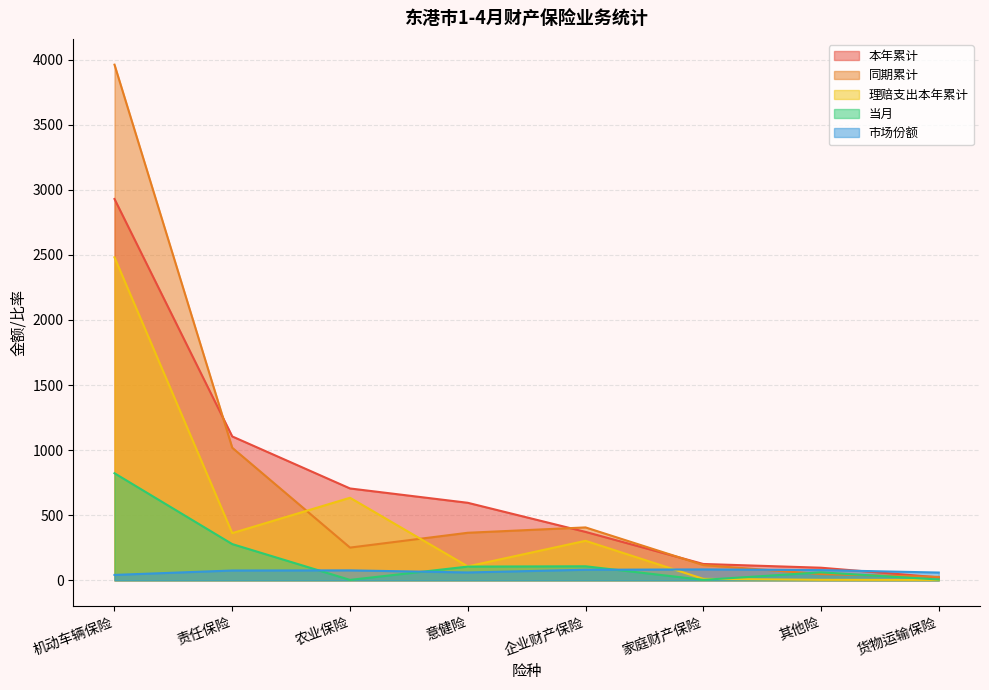

Reading right to left, transcribe all the data shown in this chart.

本年累计: 货物运输保险=22.4	其他险=96.7	家庭财产保险=125.5	企业财产保险=371.9	意健险=595.4	农业保险=705.5	责任保险=1105.0	机动车辆保险=2928.8
同期累计: 货物运输保险=26.4	其他险=47.7	家庭财产保险=117.2	企业财产保险=406.3	意健险=365.2	农业保险=251.3	责任保险=1018.2	机动车辆保险=3960.4
市场份额: 货物运输保险=59.6	其他险=78.5	家庭财产保险=83.6	企业财产保险=81.1	意健险=60.3	农业保险=76.3	责任保险=75.3	机动车辆保险=41.5
理赔支出本年累计: 货物运输保险=3.0	其他险=3.7	家庭财产保险=11.1	企业财产保险=303.4	意健险=107.0	农业保险=633.9	责任保险=362.4	机动车辆保险=2480.8
当月: 货物运输保险=6.2	其他险=61.2	家庭财产保险=3.5	企业财产保险=107.7	意健险=105.3	农业保险=3.1	责任保险=278.2	机动车辆保险=822.3